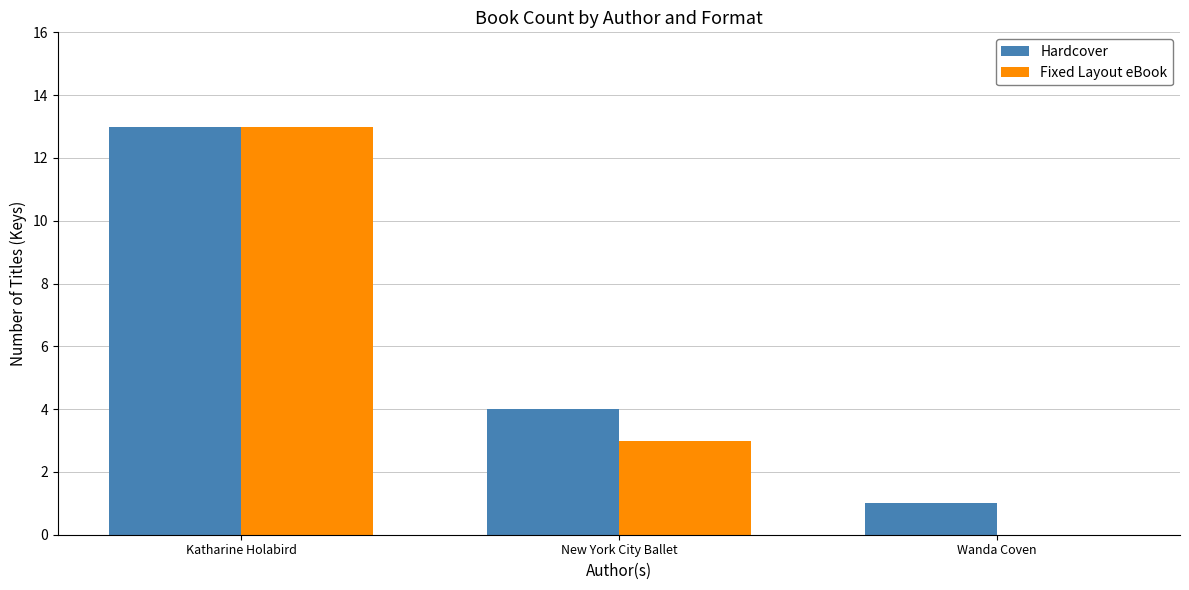

Count the number of data series in this chart.

2